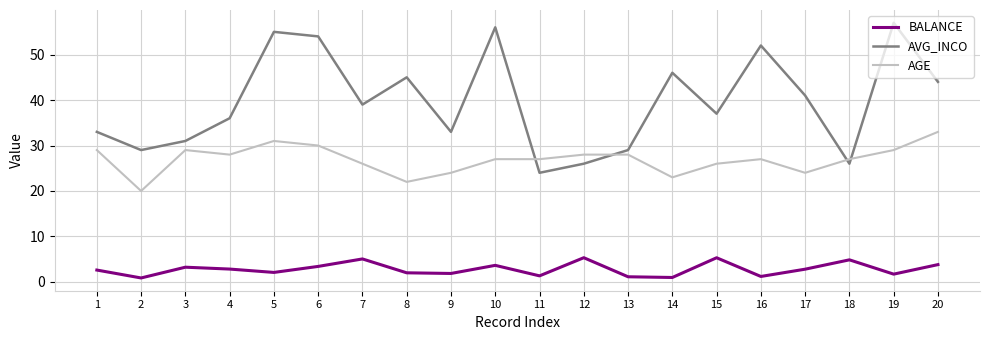

Which series has the largest total across all categories?

AVG_INCO